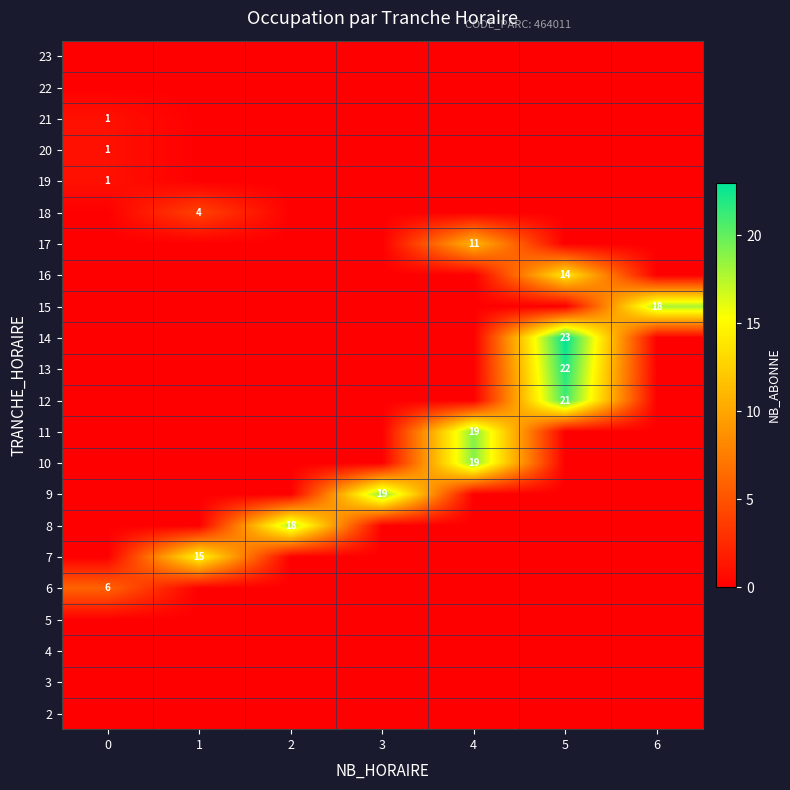

Is it true that 20 equals 1 at 0?

True